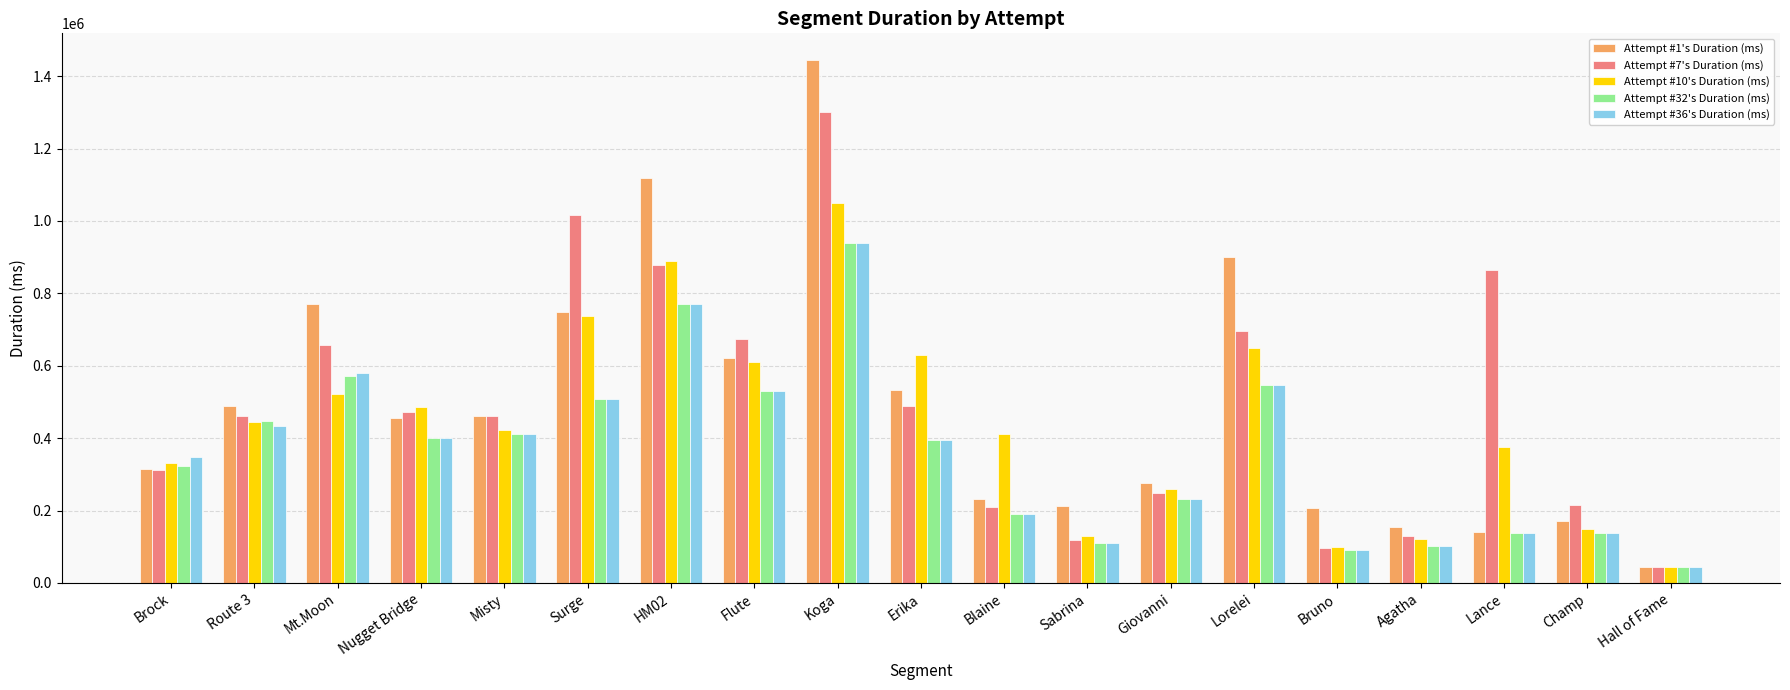

How many bars are there in total?

95